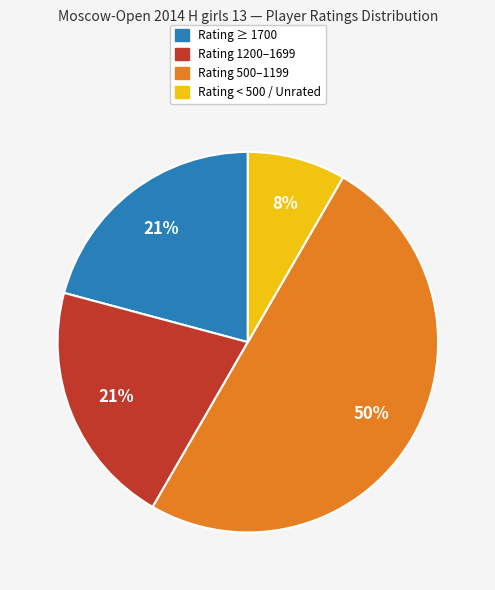

To the nearest percent, what is the difference between the largest and smallest slice percentages?

42%